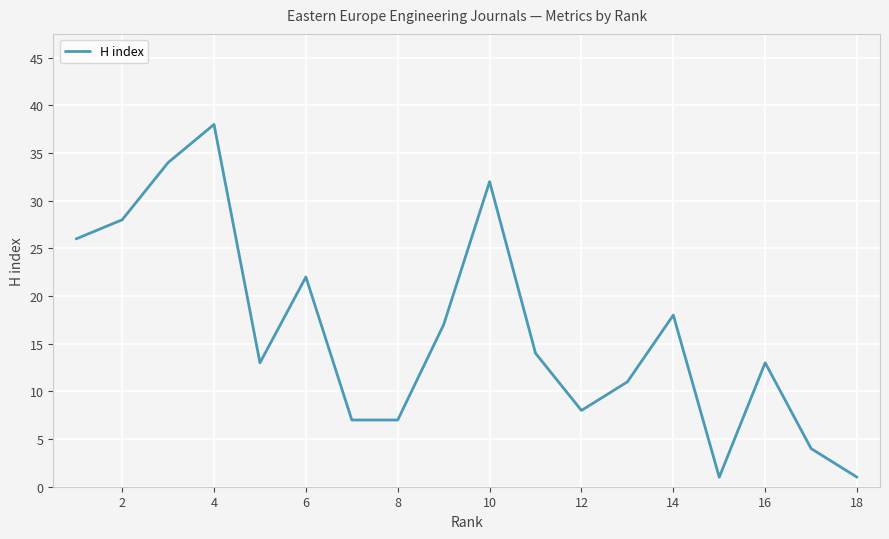

What is the difference between the maximum and minimum values?

37